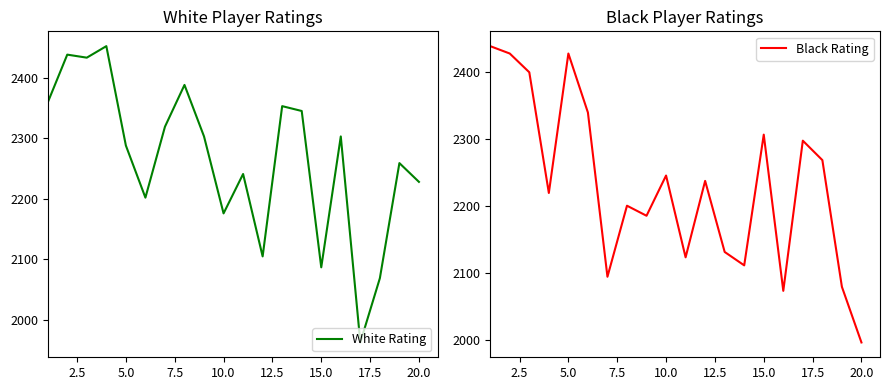

What is the highest value of the White Rating series?

2452